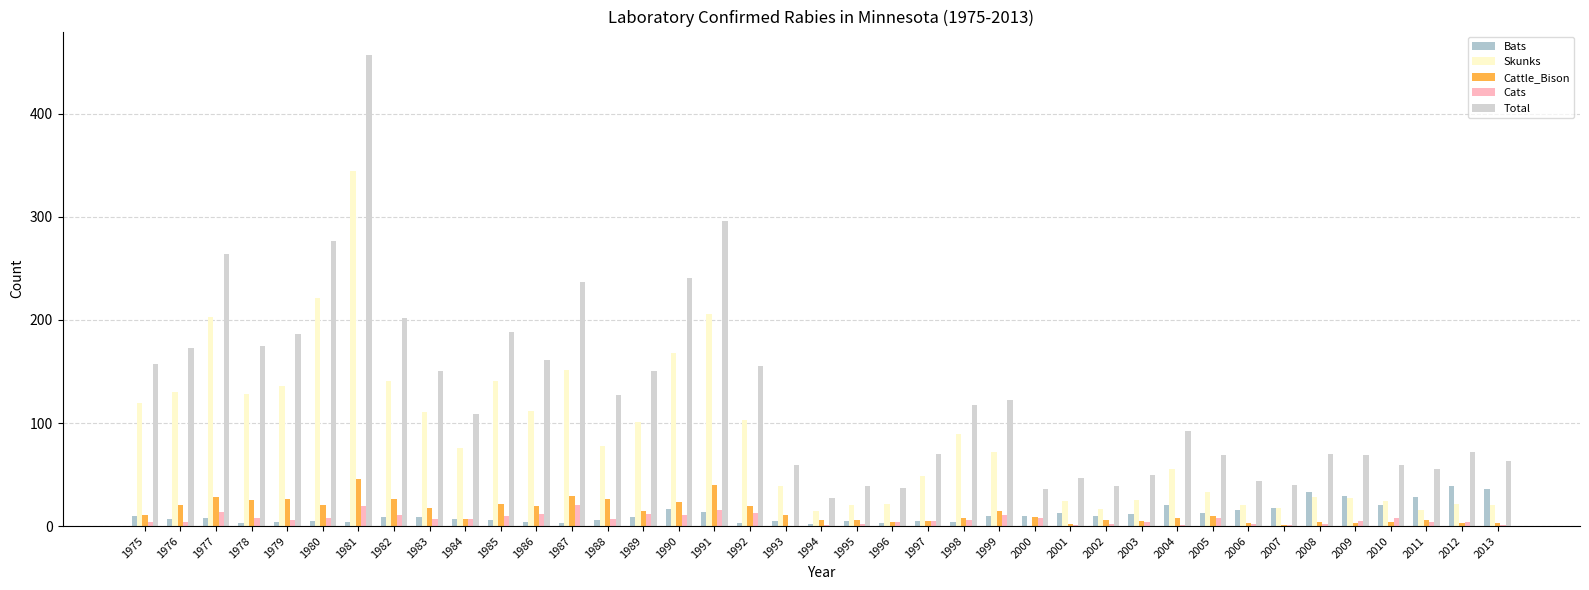

What is the difference between the maximum and minimum values in the Skunks series?

345